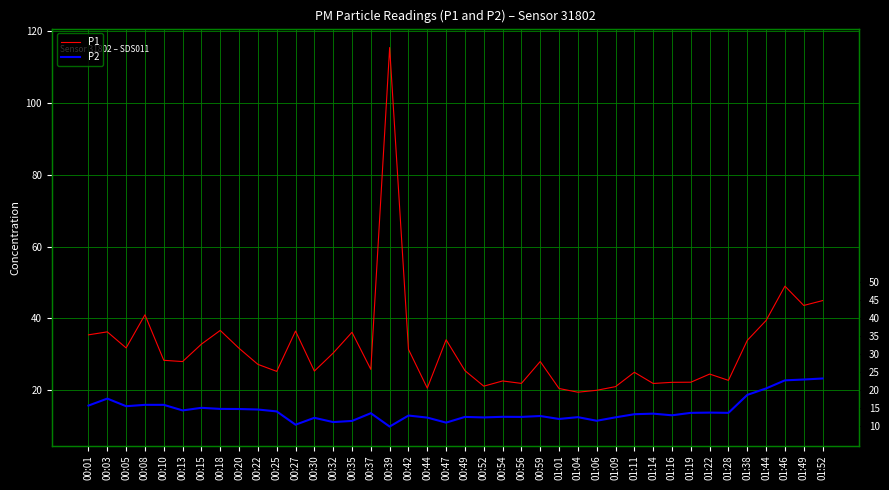

What is the difference between the maximum and minimum values in the P1 series?

96.0